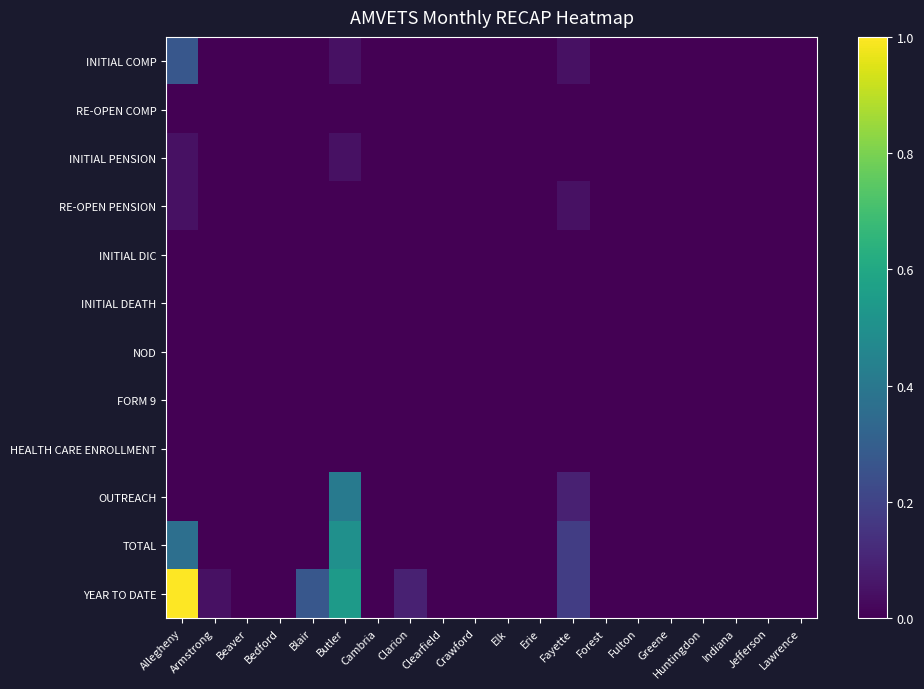

At how many categories does at least one series exceed 0?

6